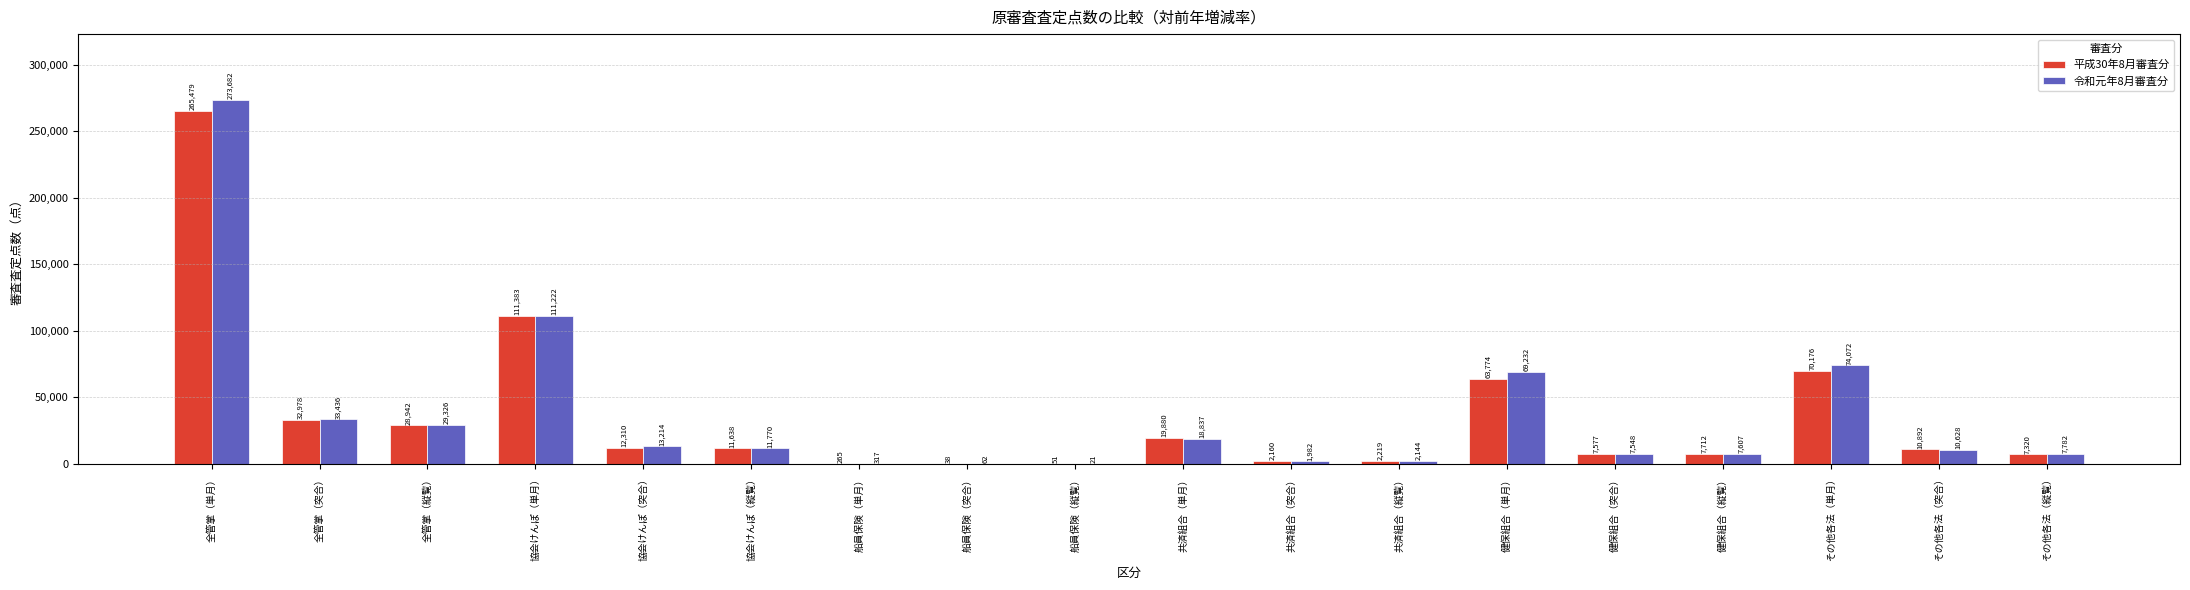

Which series has the largest total across all categories?

令和元年8月審査分